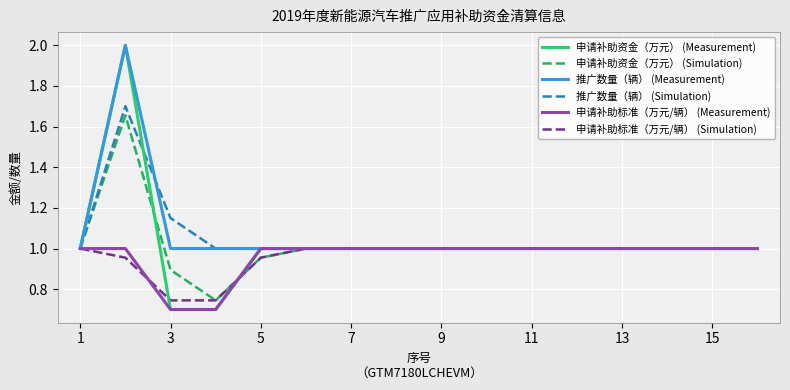

Which series has the widest spread of values?

申请补助资金（万元） (Measurement)